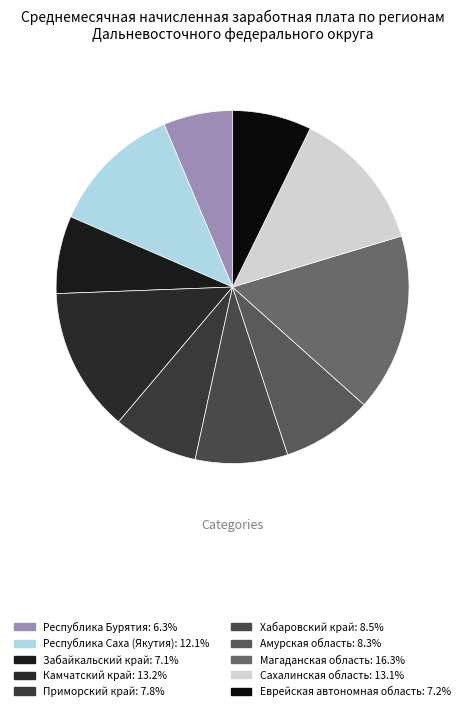

To the nearest percent, what is the combined percentage of Республика Бурятия and Республика Саха (Якутия)?

18%